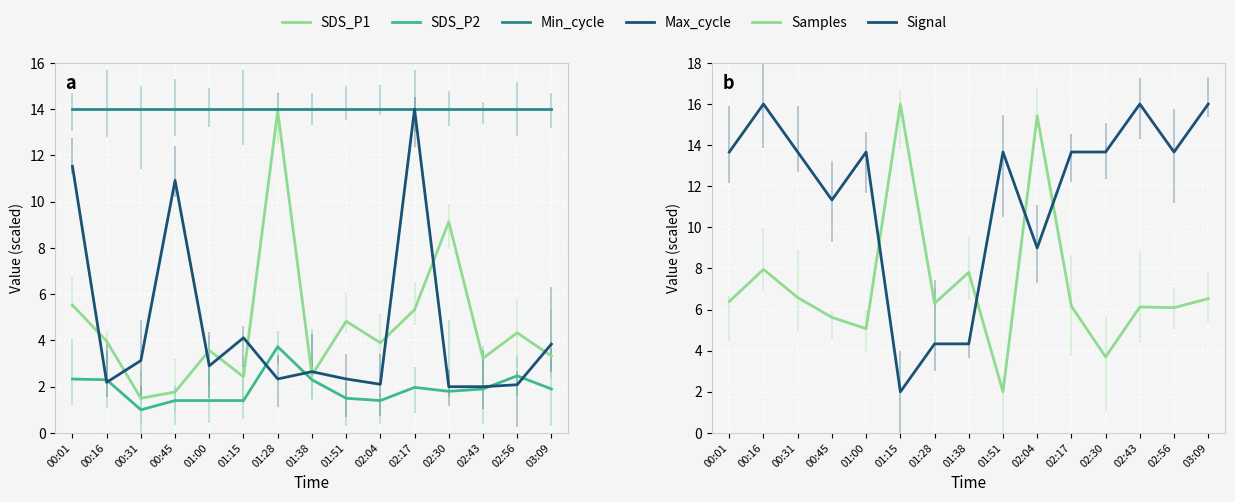

What are all the series names shown in the legend?

SDS_P1, SDS_P2, Min_cycle, Max_cycle, Samples, Signal